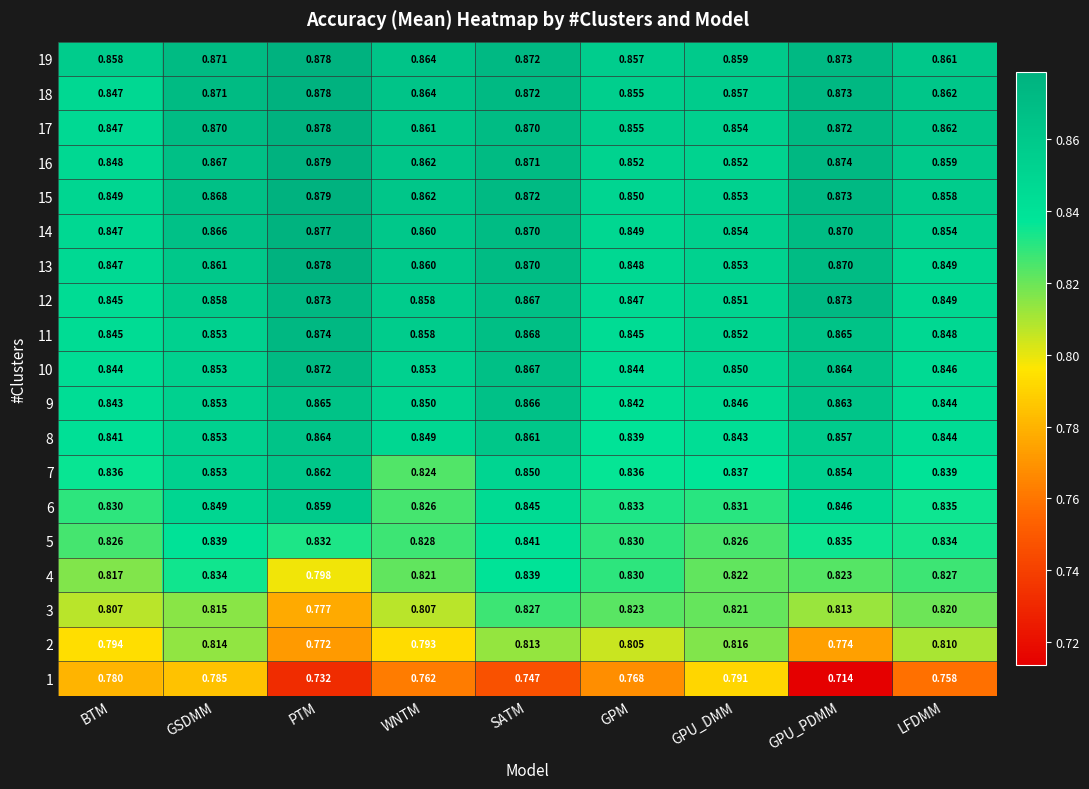

At which label is 9 closest to 0?

GPM